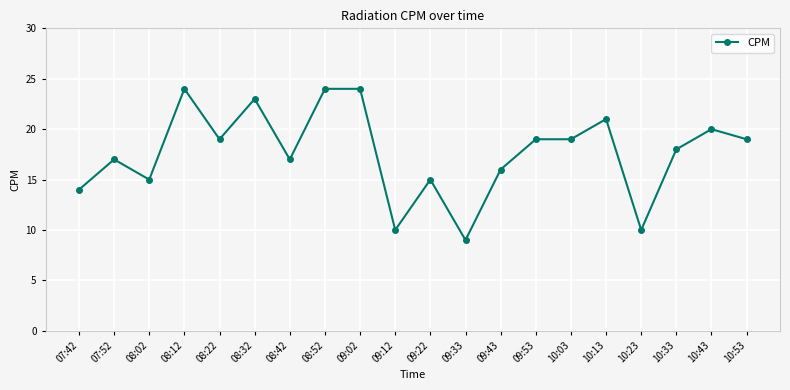

What is the maximum value shown in the chart?

24